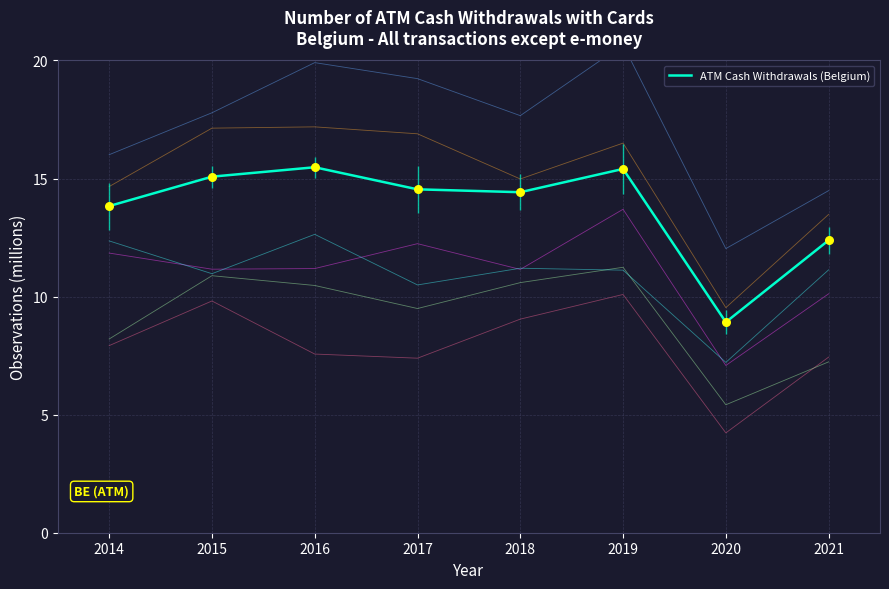

What is the change in value from 2015 to 2018?

-0.7